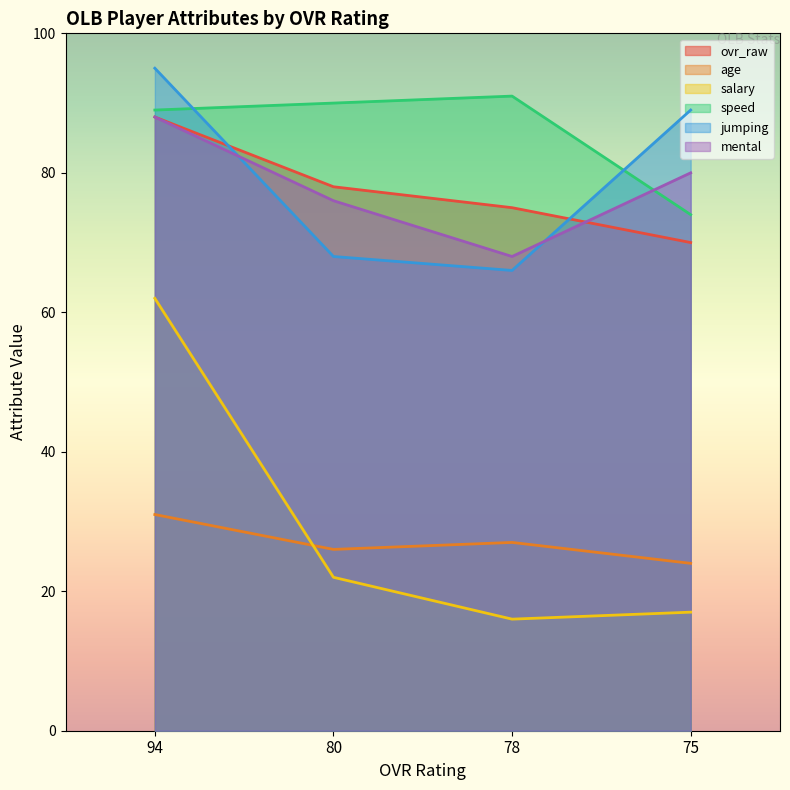

The age series shows 27 at 78. True or false?

True